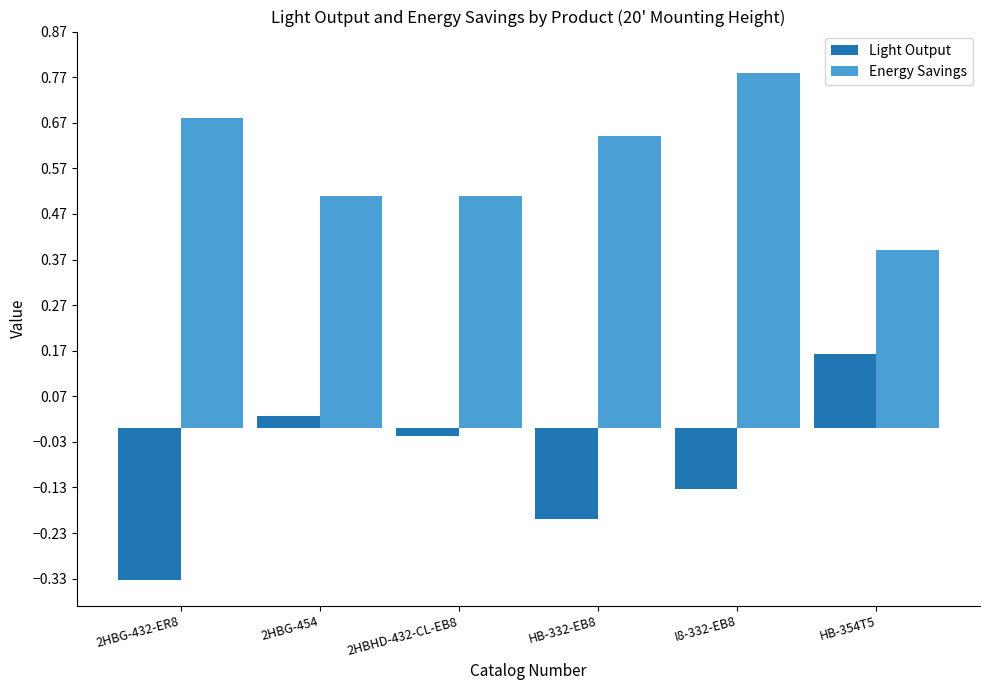

What is the total value across all series at 2HBHD-432-CL-EB8?

0.5